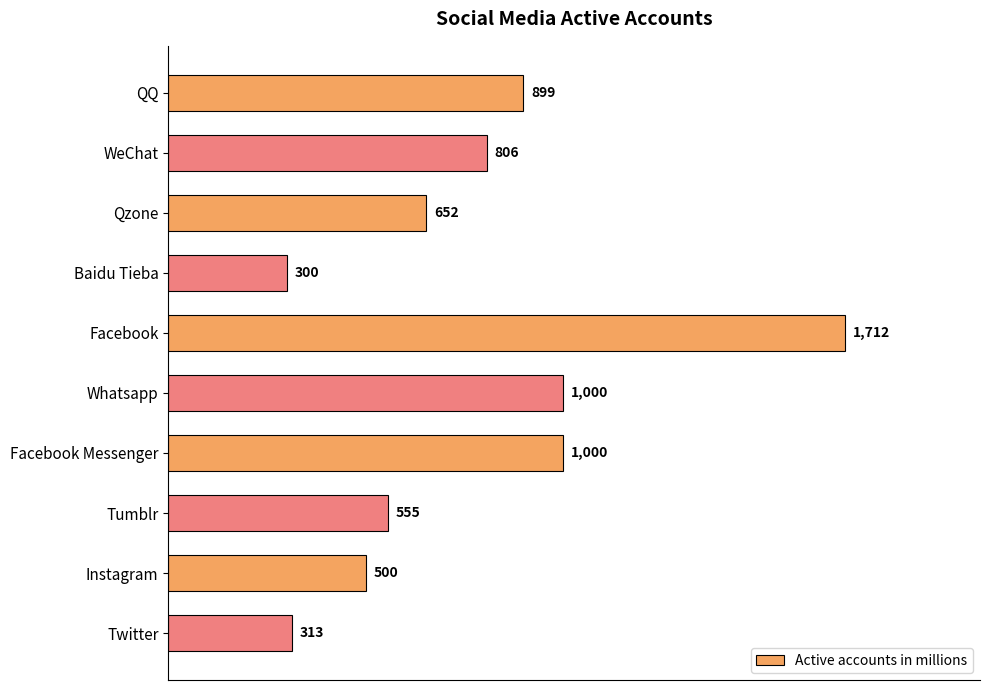

What is the greatest value displayed?

1712